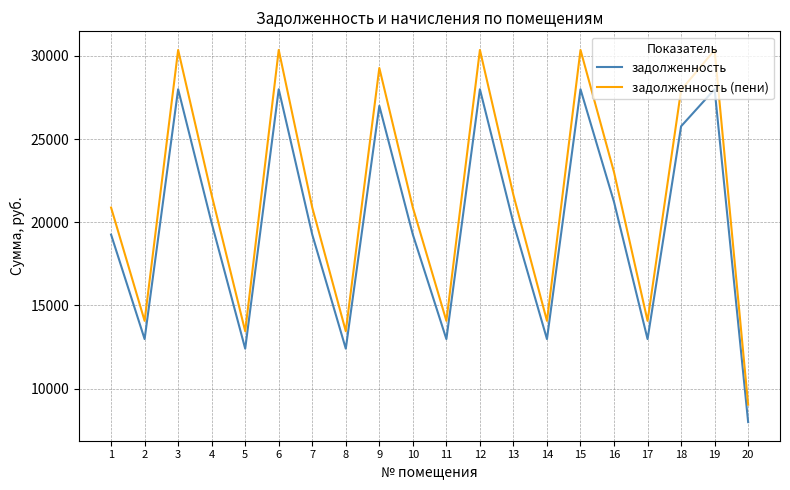

What is the difference between the задолженность (пени) values at 18 and 11?

13866.1